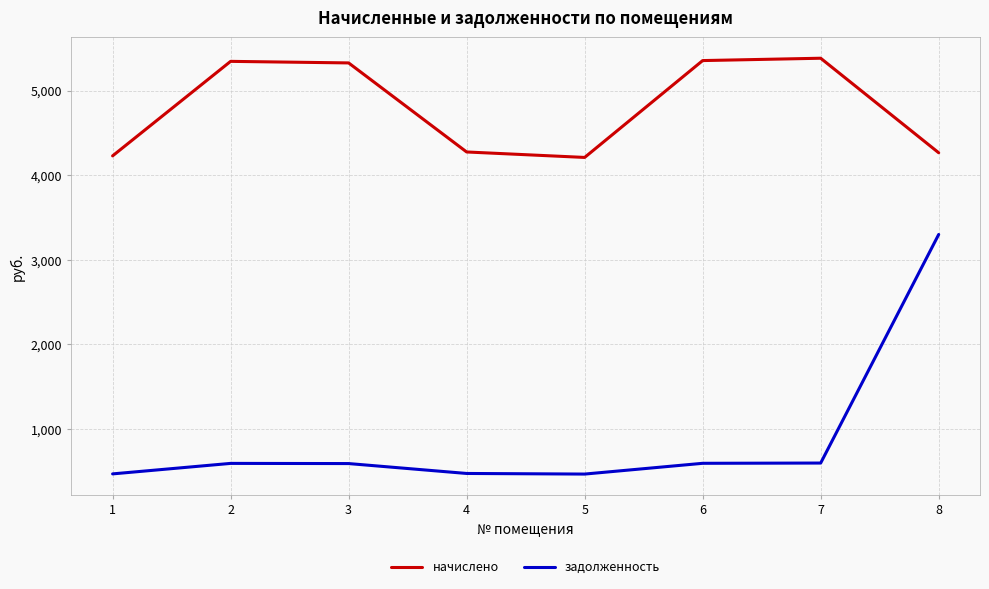

How many lines are shown in the chart?

2